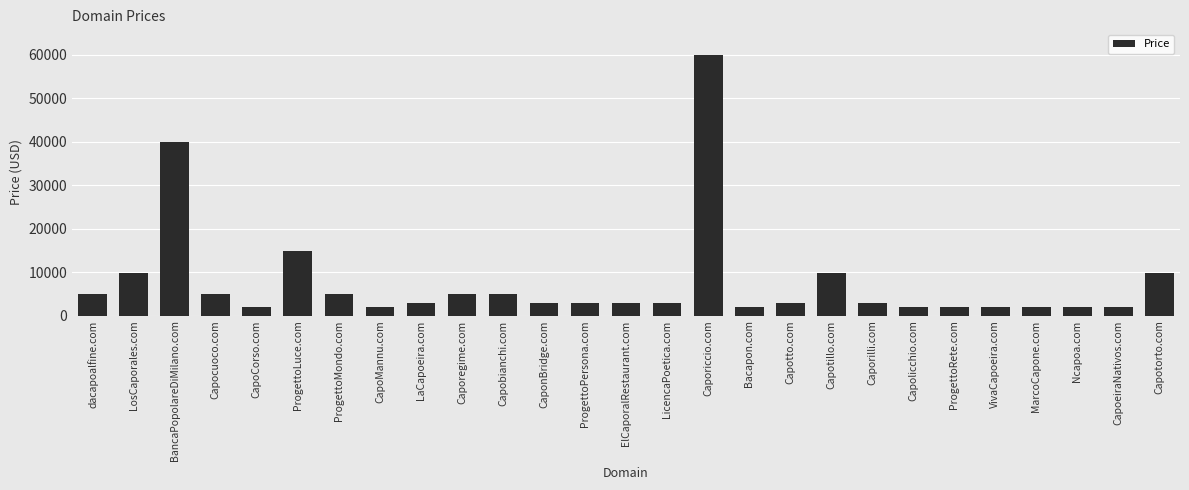

What is the sum of the values at Ncapoa.com and Capotto.com?

4776